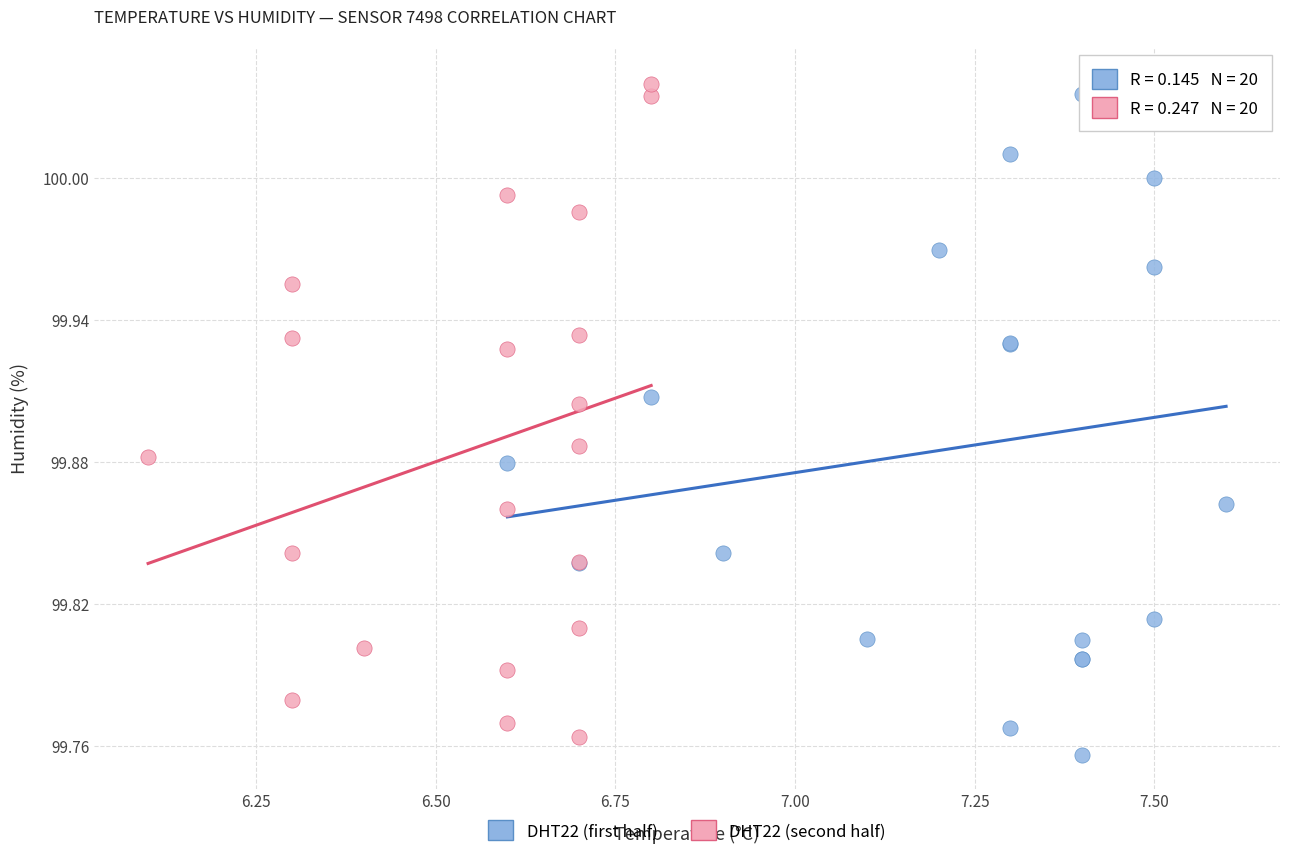

Which series contains the lowest Y value?

DHT22 (first half)